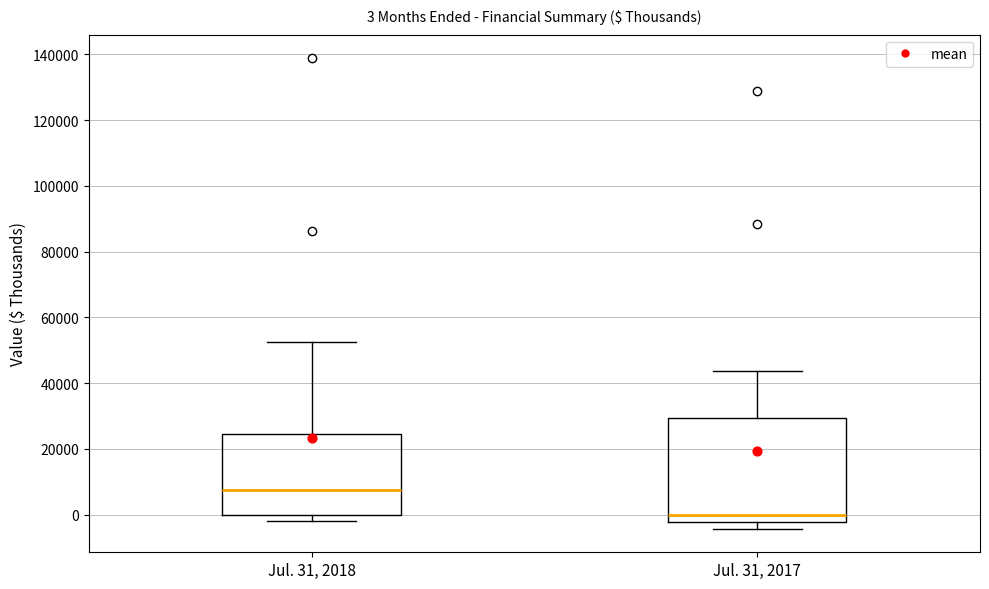

Comparing the boxes themselves (not the whiskers), which one is the tallest?

Jul. 31, 2017